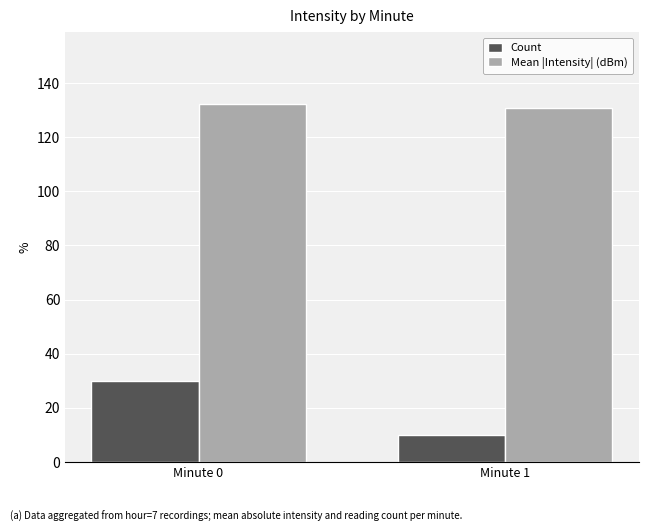

At which label does Mean |Intensity| (dBm) first exceed 132?

Minute 0